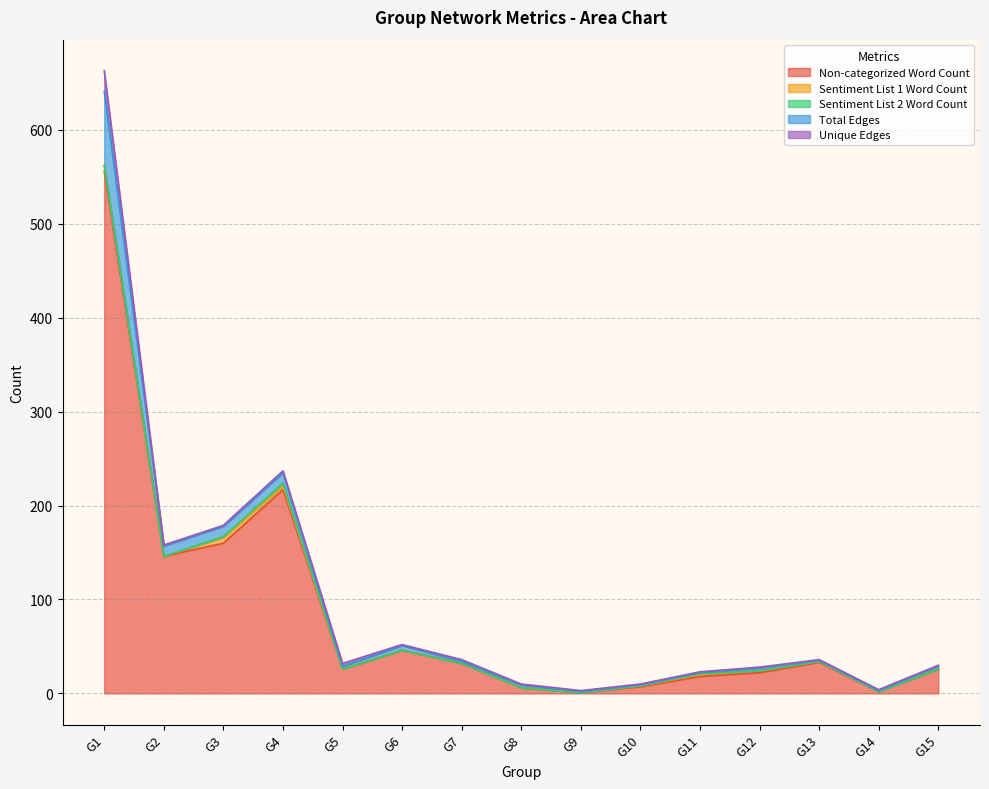

What is the greatest value displayed?

556